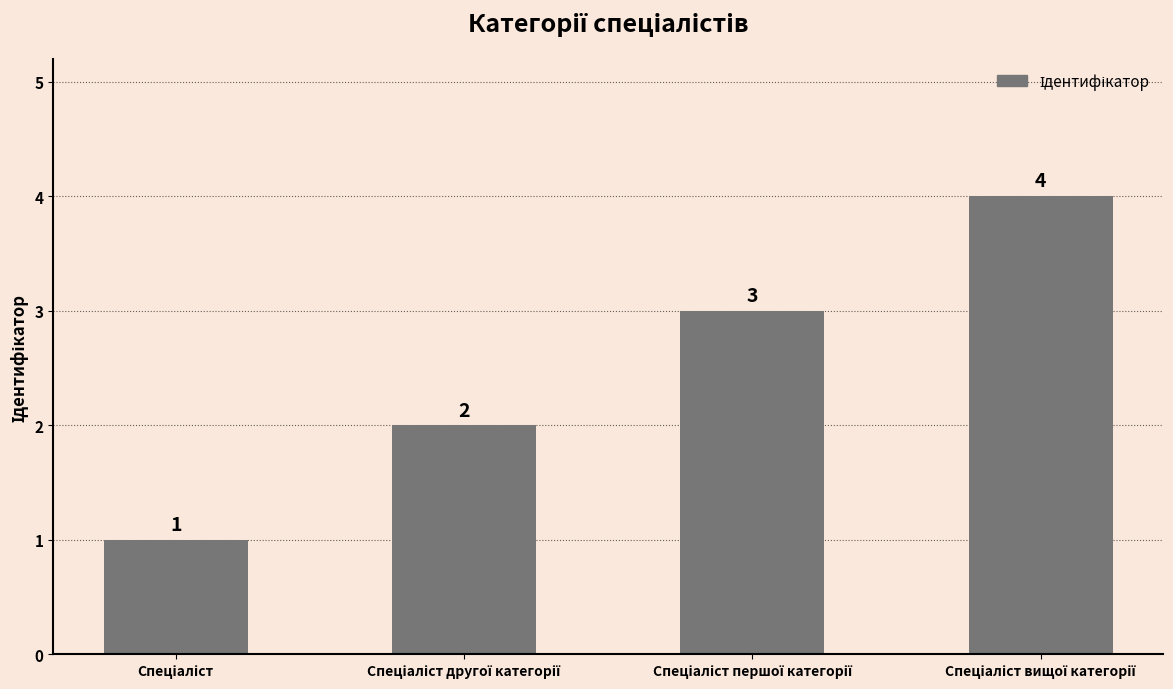

How many bars are there in total?

4